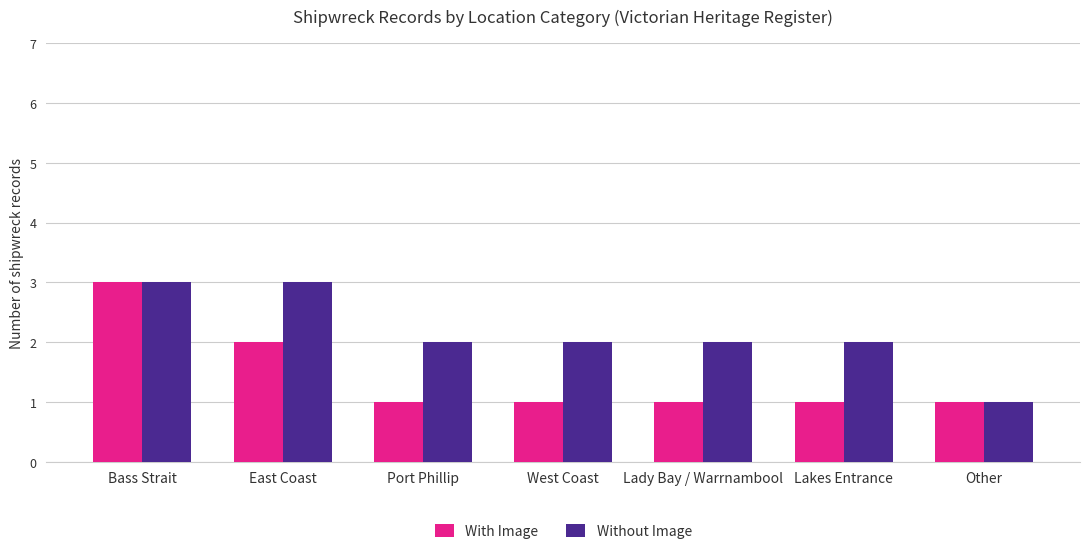

Reading right to left, transcribe all the data shown in this chart.

With Image: Other=1	Lakes Entrance=1	Lady Bay / Warrnambool=1	West Coast=1	Port Phillip=1	East Coast=2	Bass Strait=3
Without Image: Other=1	Lakes Entrance=2	Lady Bay / Warrnambool=2	West Coast=2	Port Phillip=2	East Coast=3	Bass Strait=3